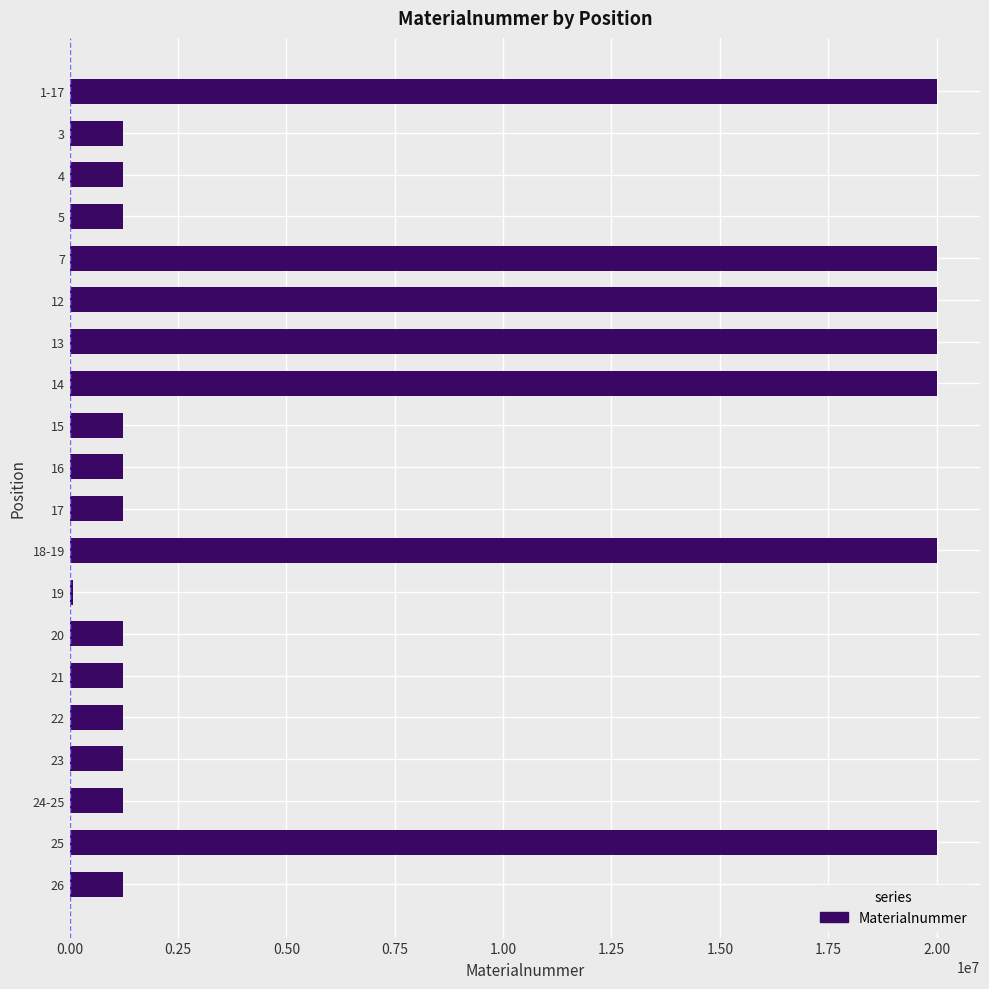

What is the label of the 20th bar from the bottom?

1-17